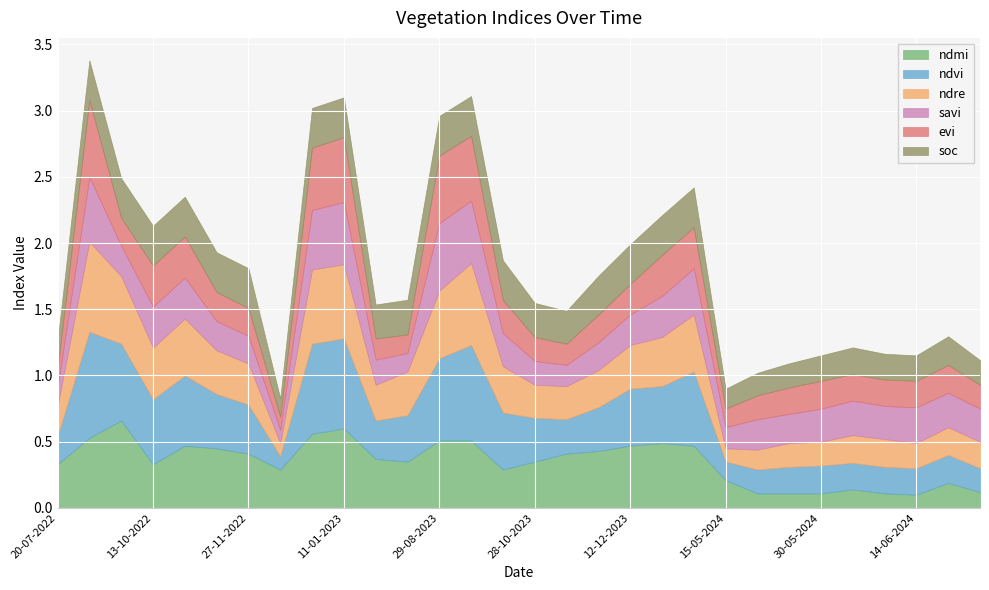

What is the value of the ndmi point at the 22nd from the left?

0.2